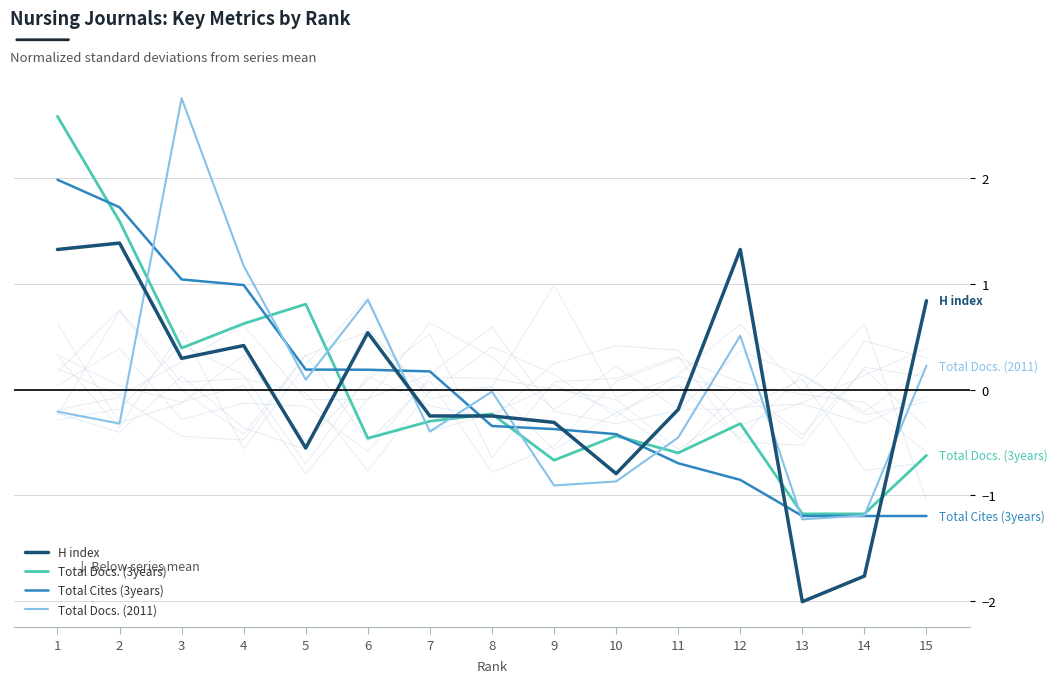

What is the spread (max minus min) of values at 6?

1.3